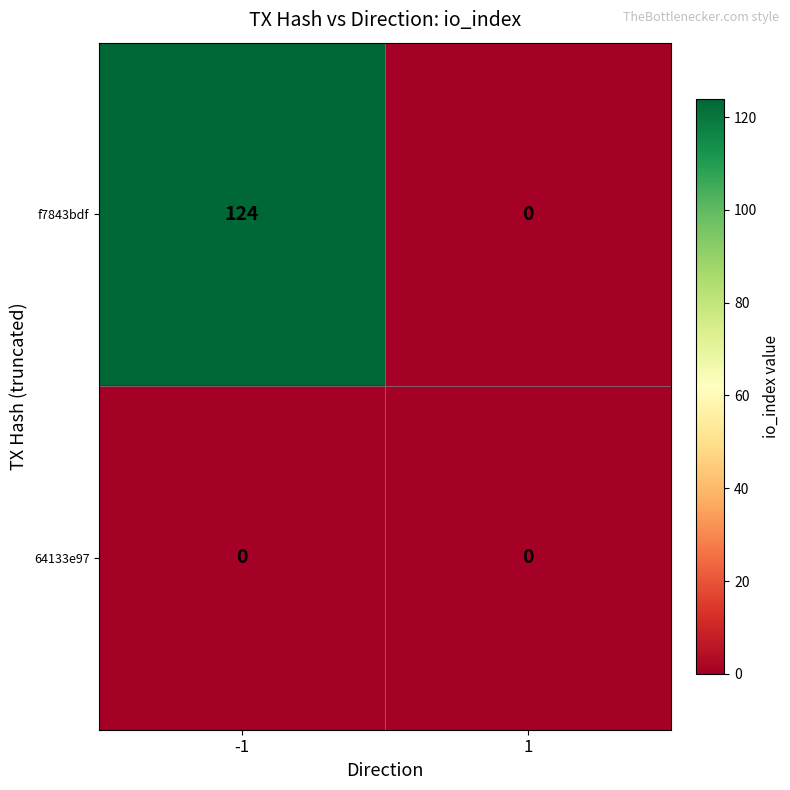

Which series changed the most between -1 and 1?

f7843bdf